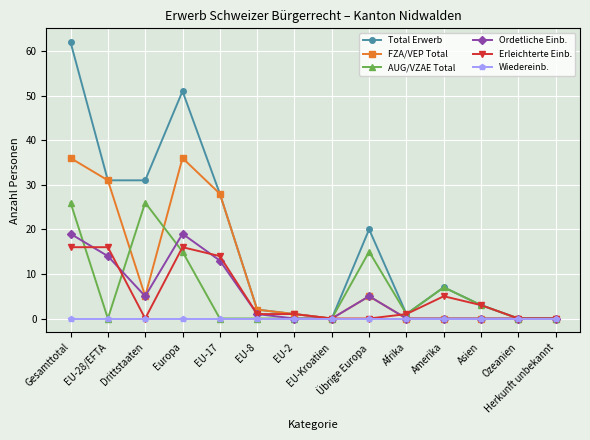

What is the total value across all series at EU-28/EFTA?

92